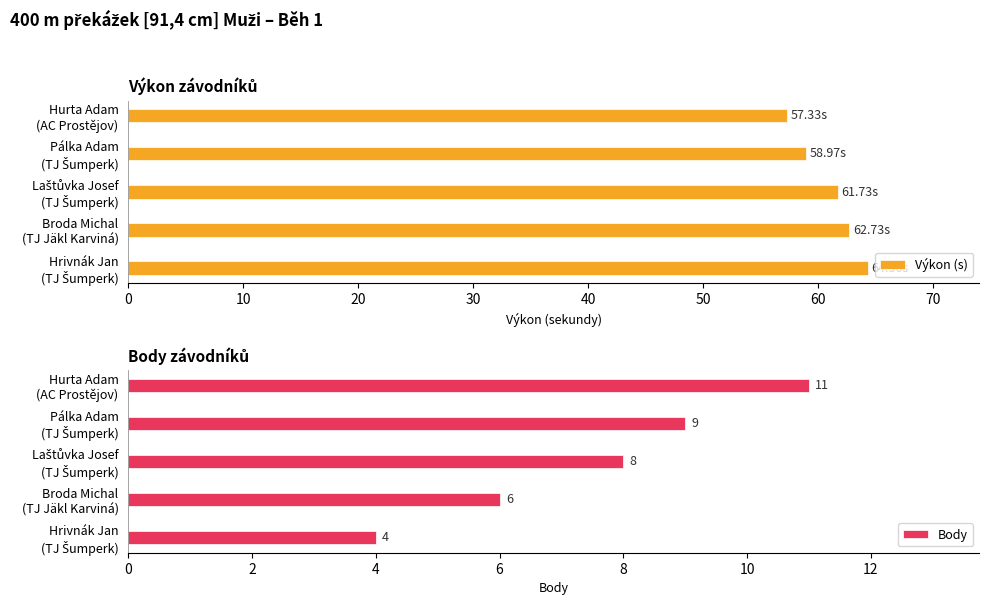

What is the sum of all Výkon (s) values?

305.1